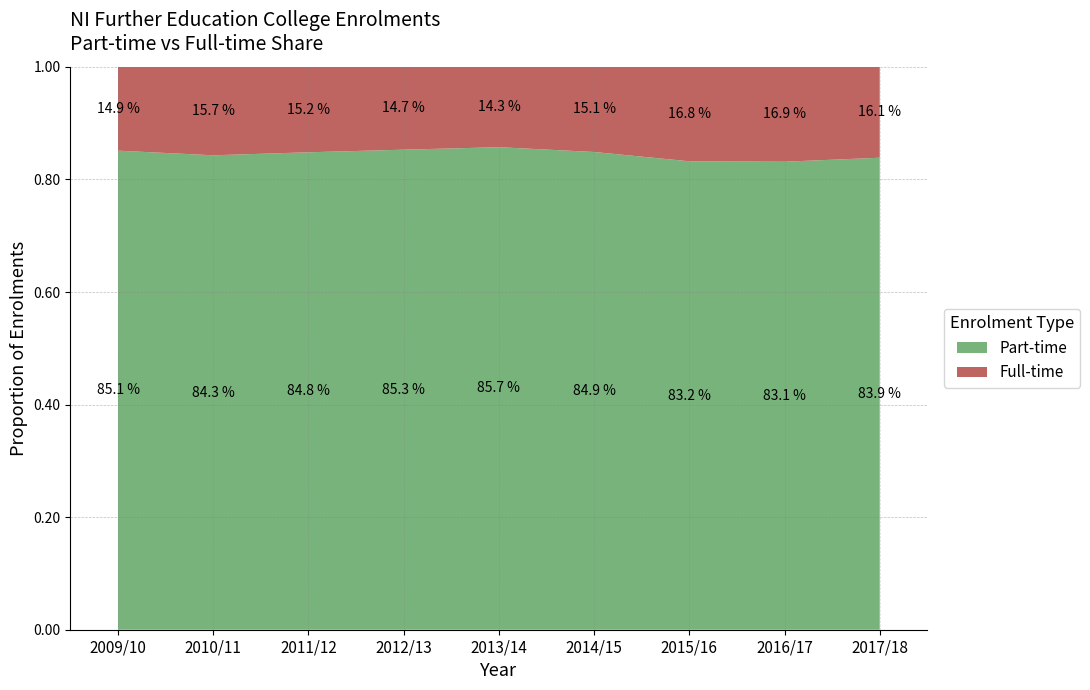

The Part-time series shows 0.6 at 2009/10. True or false?

False